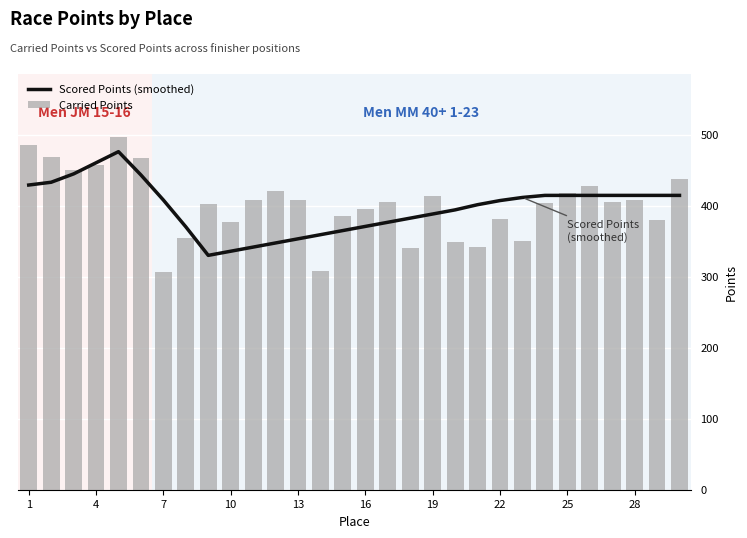

What is the lowest value of the Carried Points series?

306.9